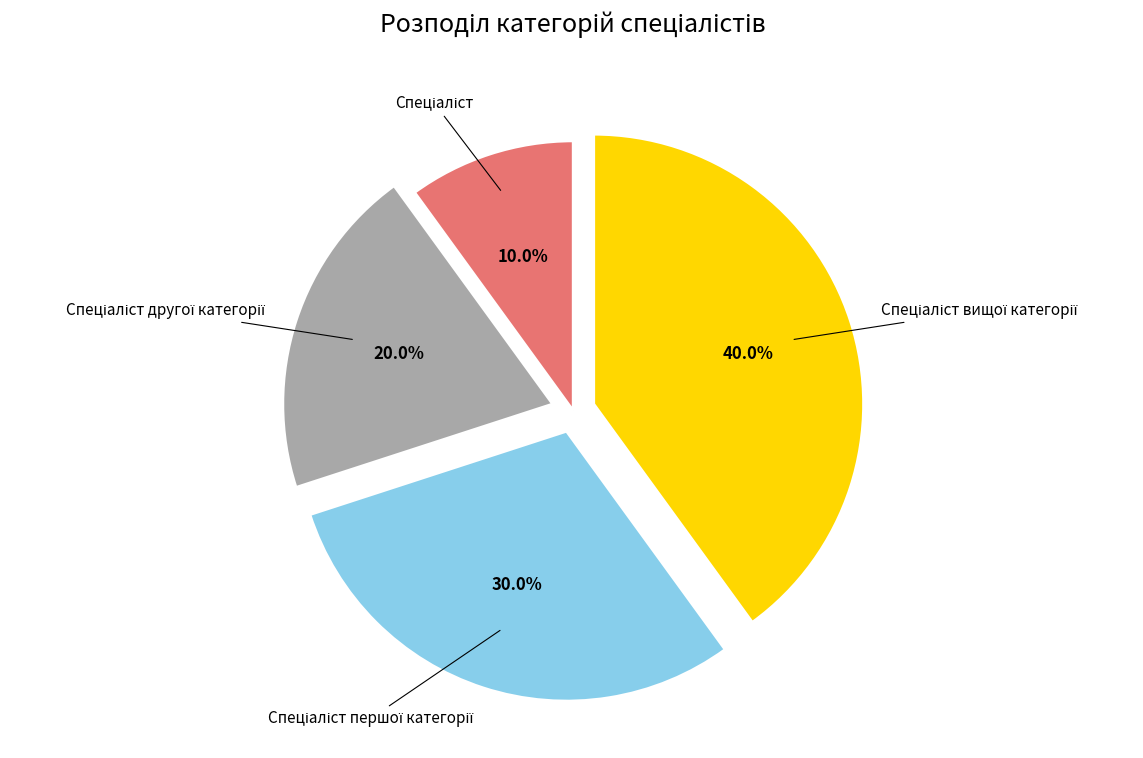

Count the number of slices in the pie.

4